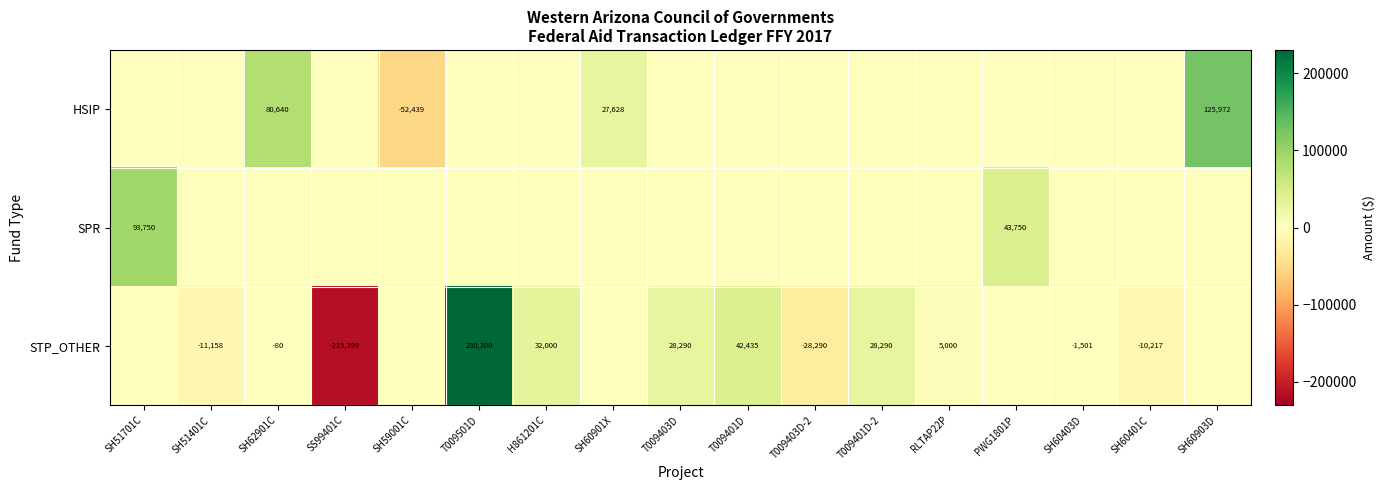

The value of STP_OTHER at H861201C is 32000. True or false?

True